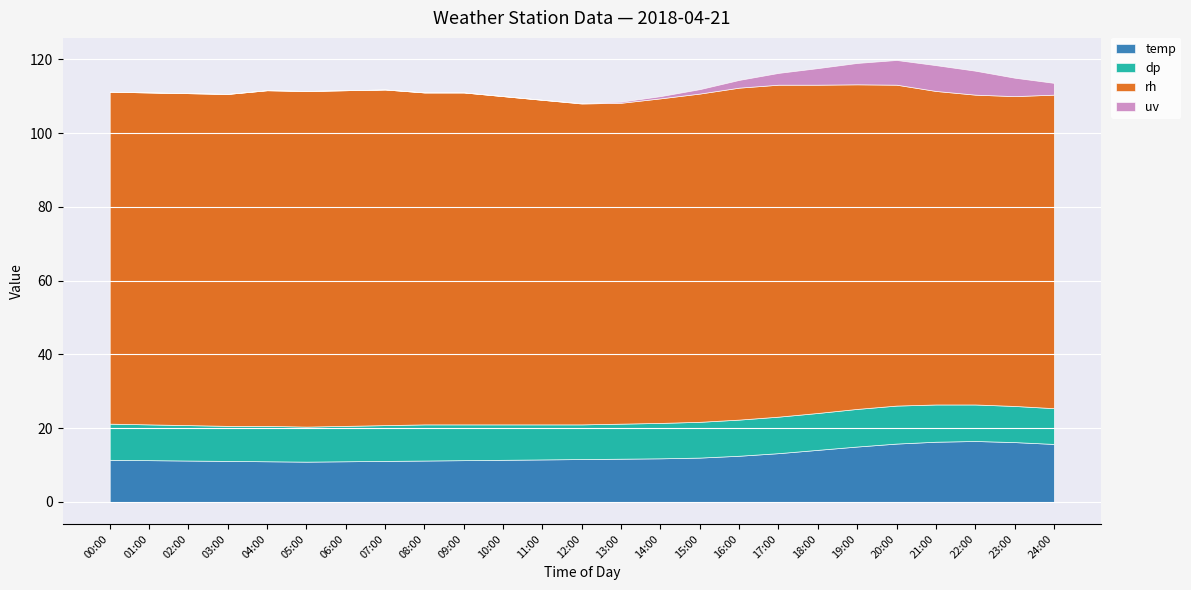

Rank the series at 00:00 from lowest to highest value.

uv, dp, temp, rh